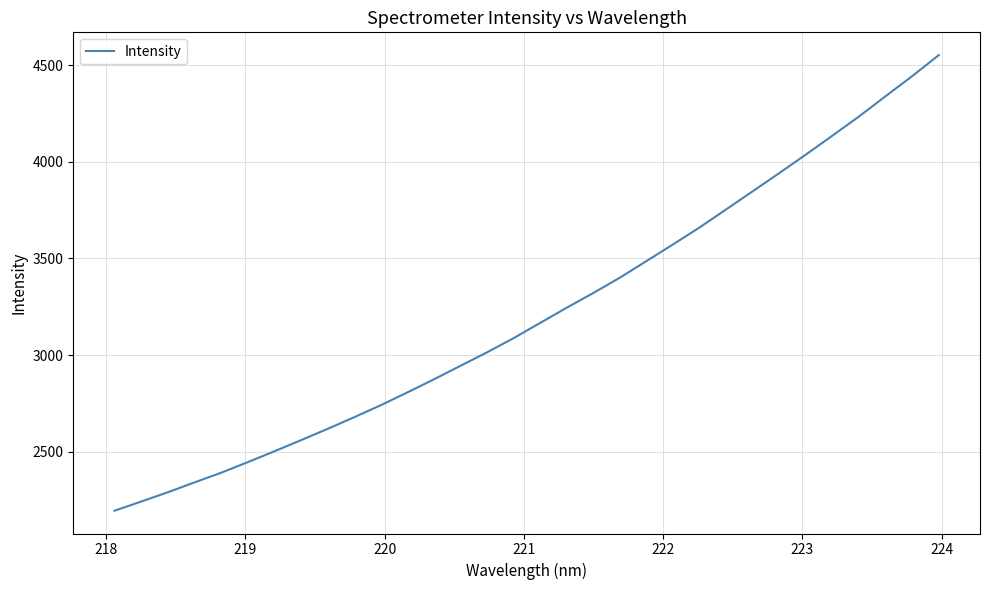

What is the greatest value displayed?

4551.7